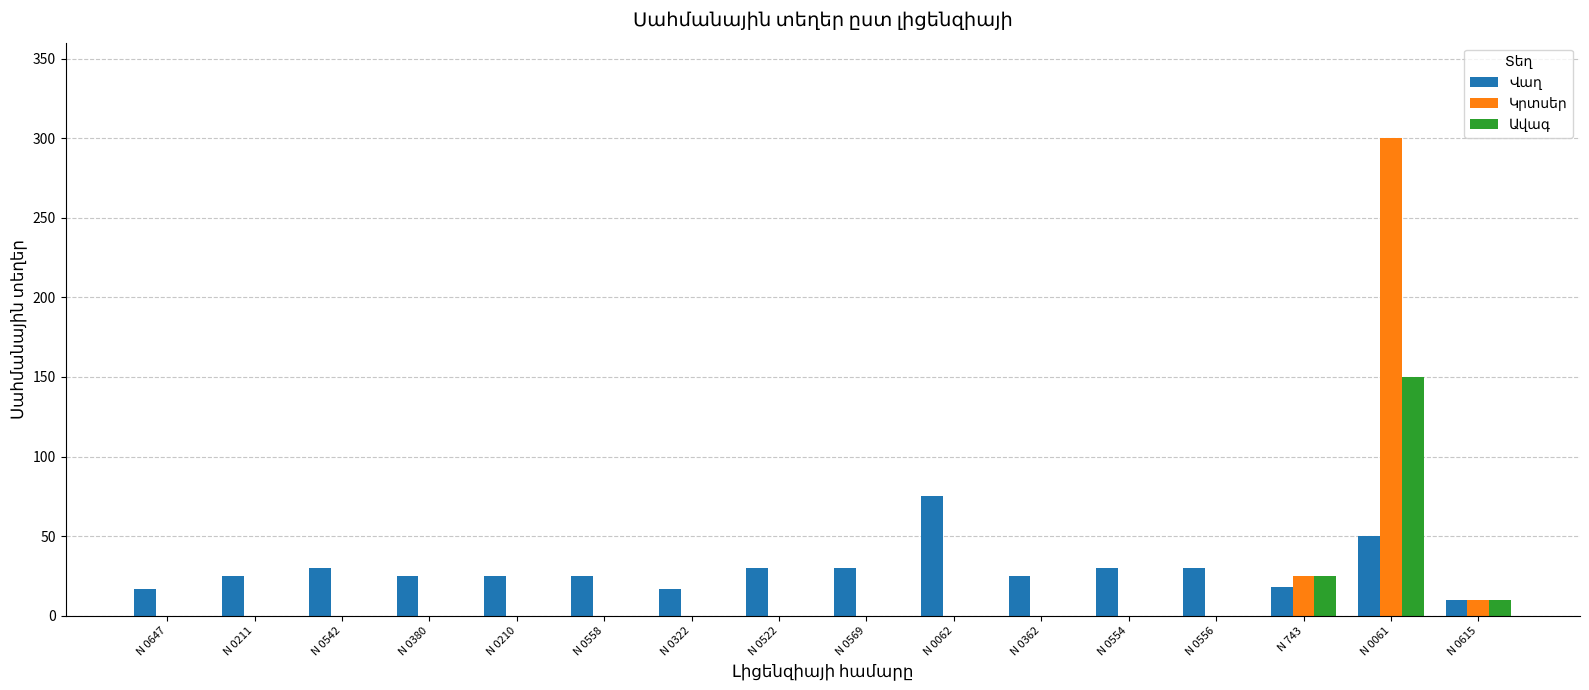

At which category is the sum across all series the highest?

N 0061